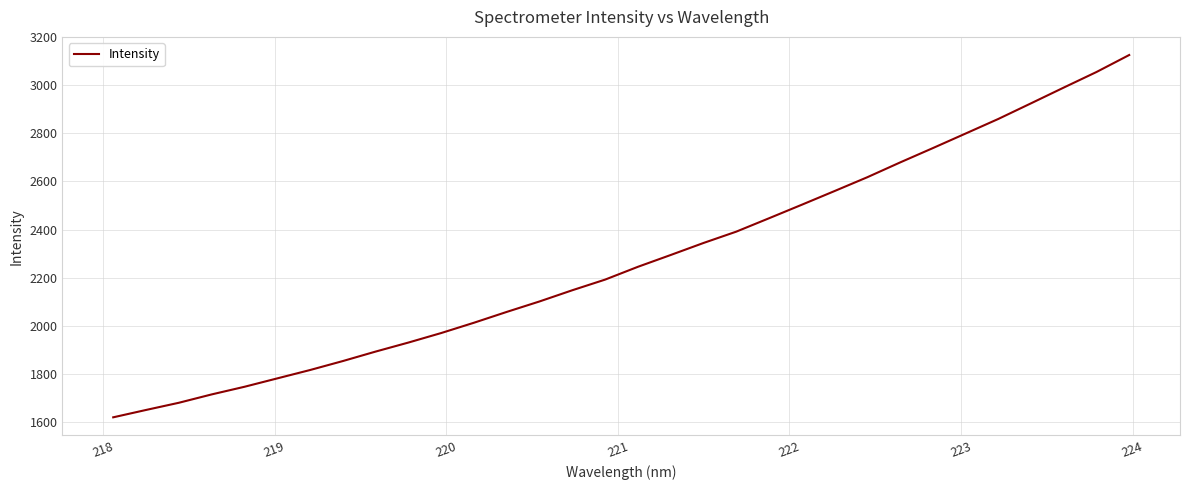

What is the difference between the maximum and minimum values?

1505.5